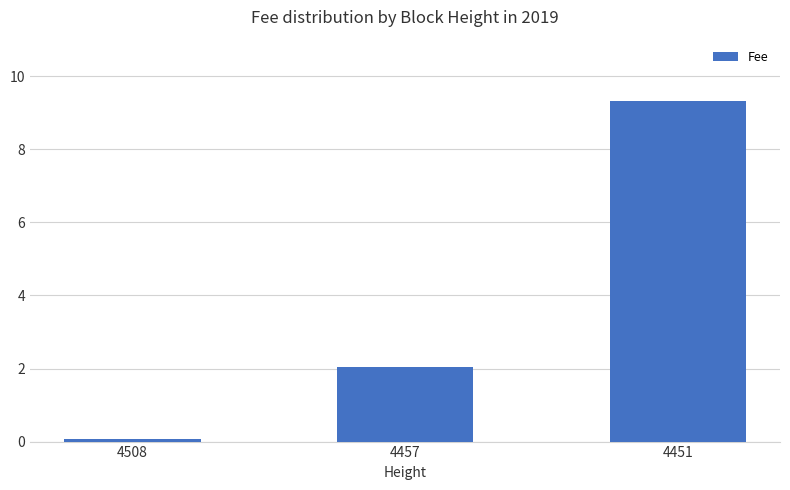

Count the number of data series in this chart.

1